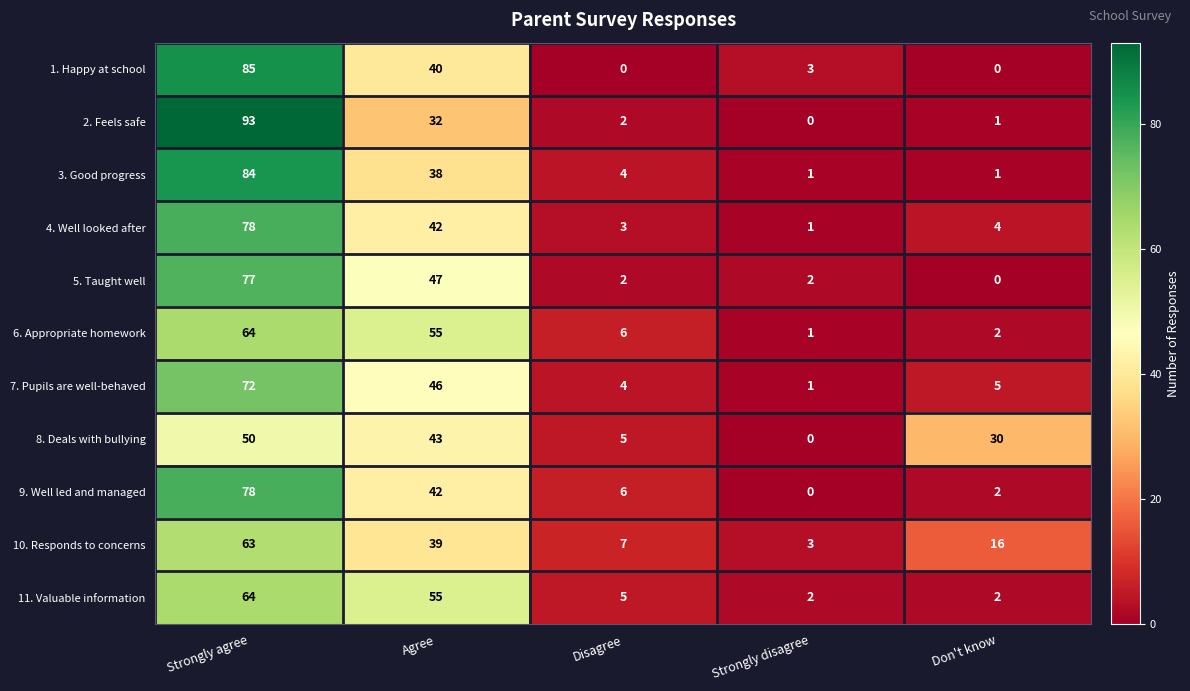

At which category does the chart reach its peak across all series?

Strongly agree